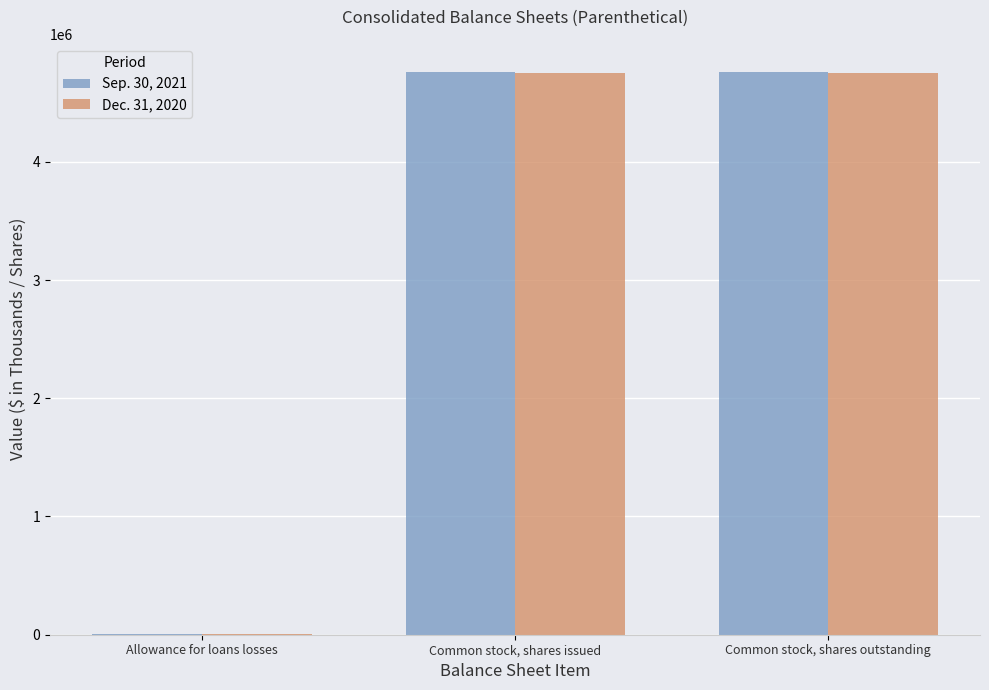

Reading right to left, what are all the values shown in this chart?

Sep. 30, 2021: Common stock, shares outstanding=4759636	Common stock, shares issued=4759636	Allowance for loans losses=8766
Dec. 31, 2020: Common stock, shares outstanding=4750838	Common stock, shares issued=4750838	Allowance for loans losses=8775